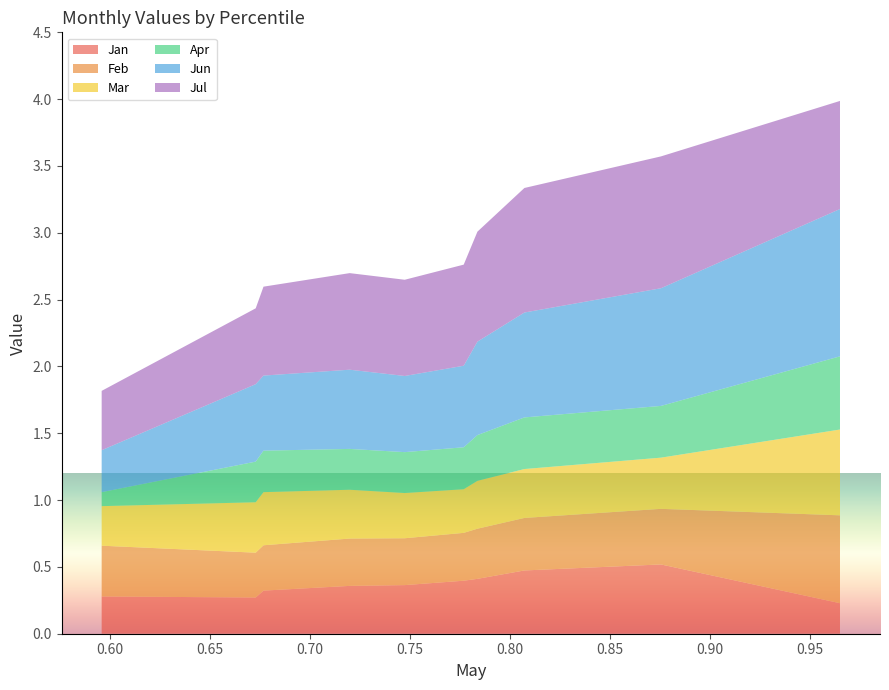

Reading left to right, transcribe all the data shown in this chart.

Jan: 0.3	0.3	0.3	0.4	0.4	0.4	0.4	0.5	0.5	0.2
Feb: 0.4	0.3	0.3	0.4	0.4	0.4	0.4	0.4	0.4	0.7
Mar: 0.3	0.4	0.4	0.4	0.3	0.3	0.4	0.4	0.4	0.6
Apr: 0.1	0.3	0.3	0.3	0.3	0.3	0.3	0.4	0.4	0.5
Jun: 0.3	0.6	0.6	0.6	0.6	0.6	0.7	0.8	0.9	1.1
Jul: 0.4	0.6	0.7	0.7	0.7	0.8	0.8	0.9	1.0	0.8